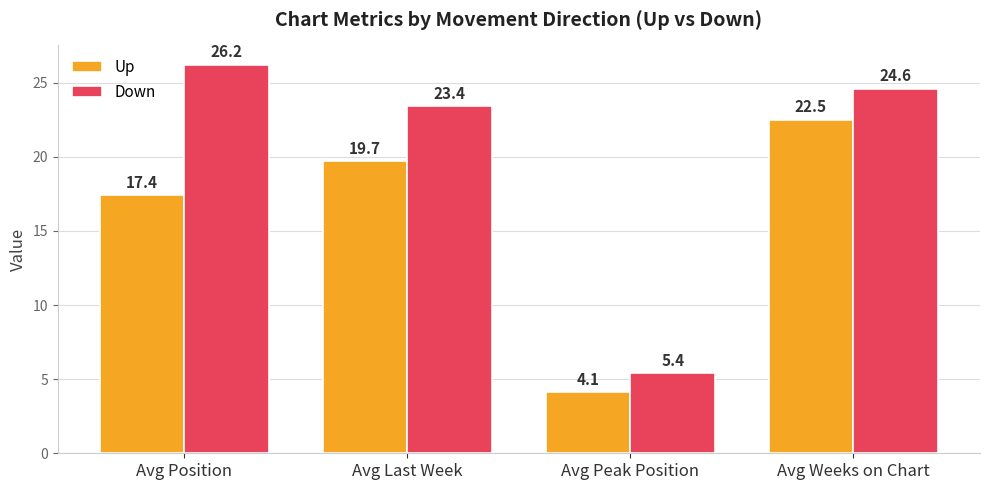

At which label does Up first exceed 19?

Avg Last Week